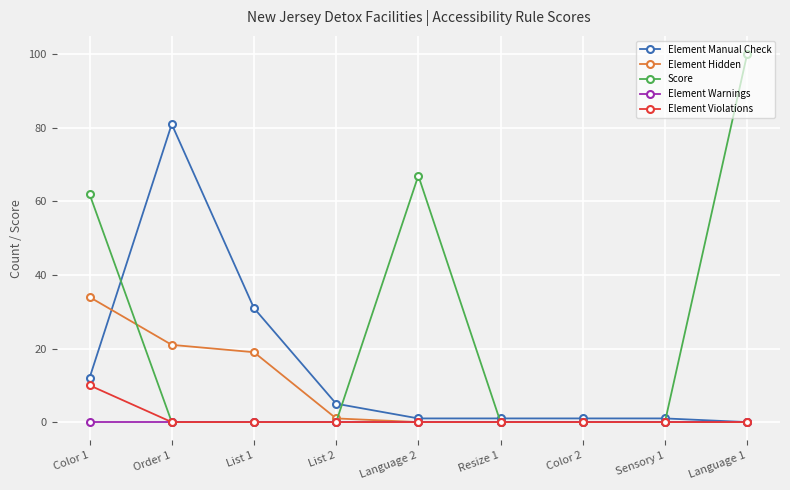

What is the difference between the Element Manual Check values at Language 1 and List 1?

31